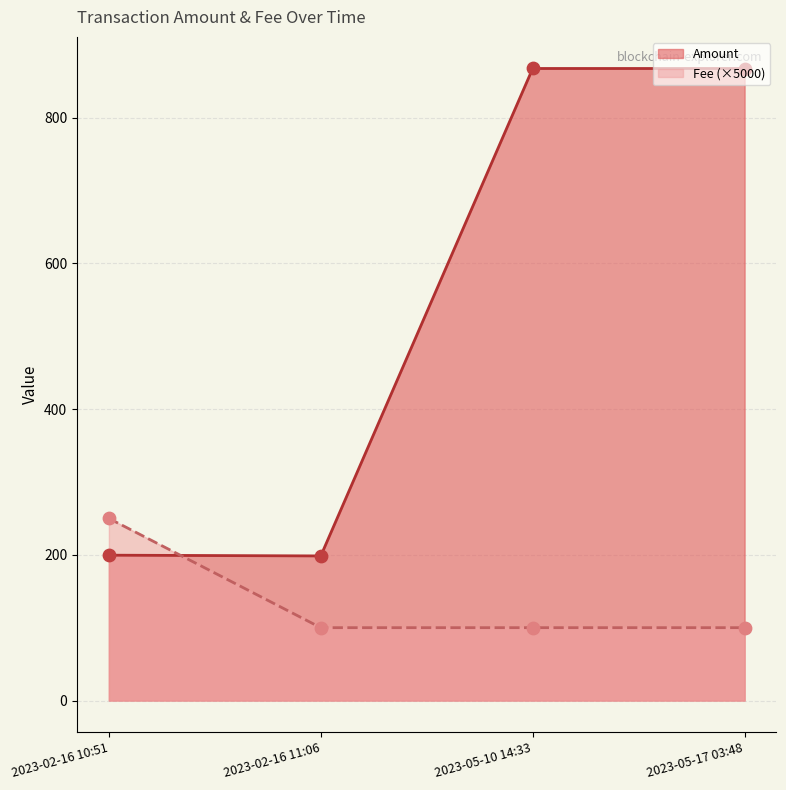

What is the difference between the highest and lowest values at 2023-02-16 11:06?

98.5